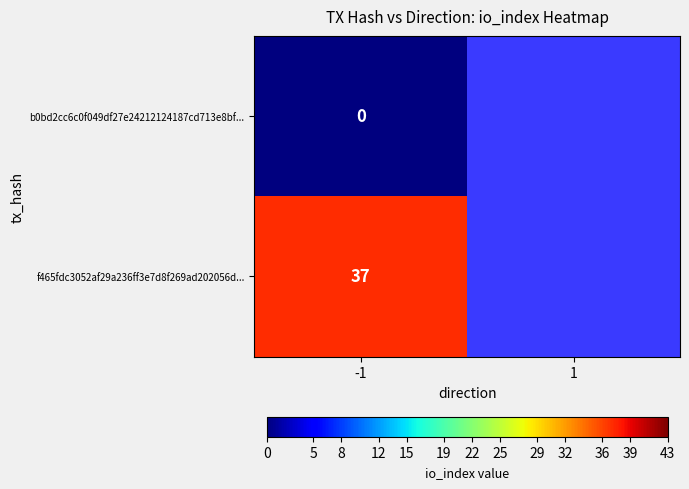

What is the greatest value displayed?

37.0